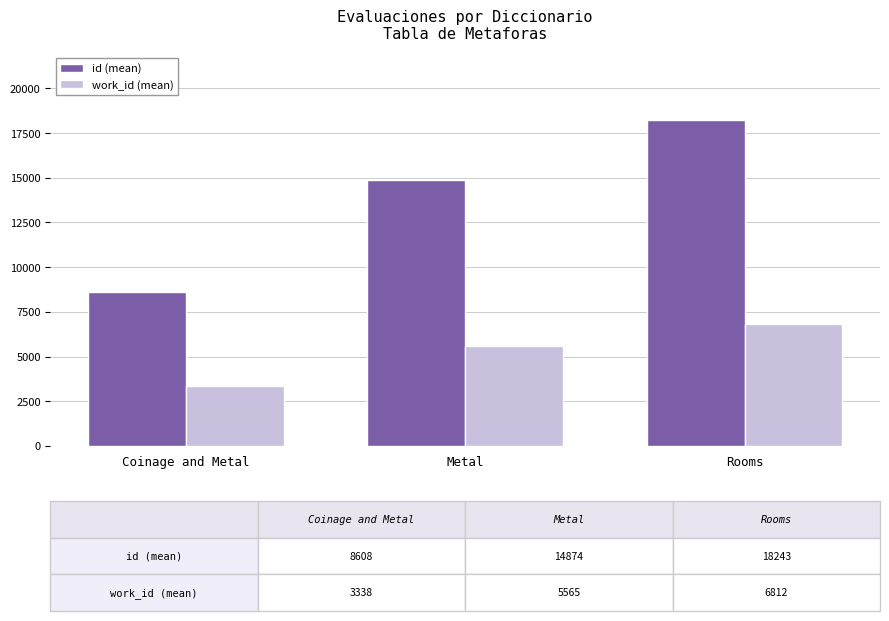

What is the value of the id (mean) bar at the 1st from the left?

8608.5